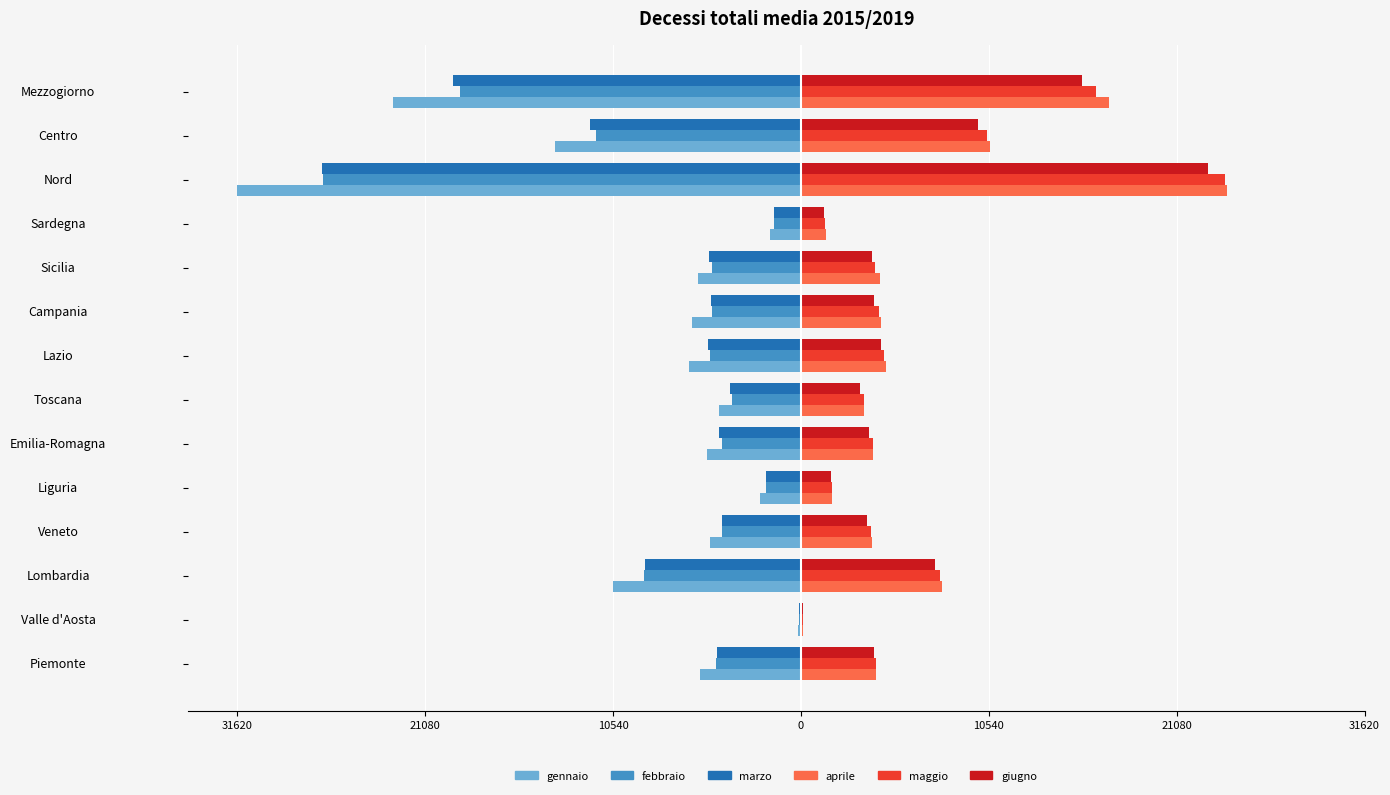

What are all the series names shown in the legend?

gennaio, febbraio, marzo, aprile, maggio, giugno